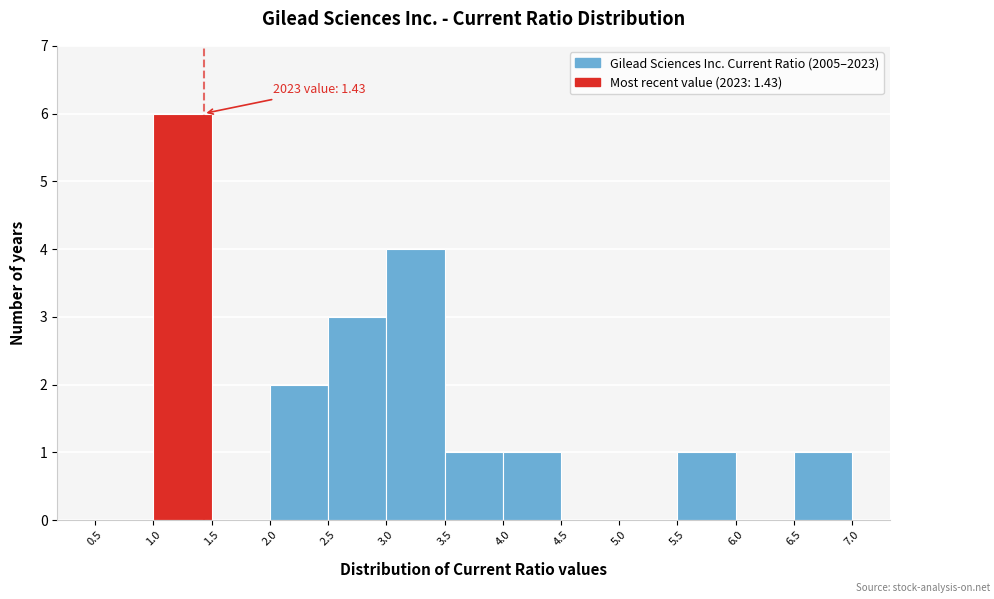

Over which range of the x-axis is the bar tallest?

1.0 to 1.5